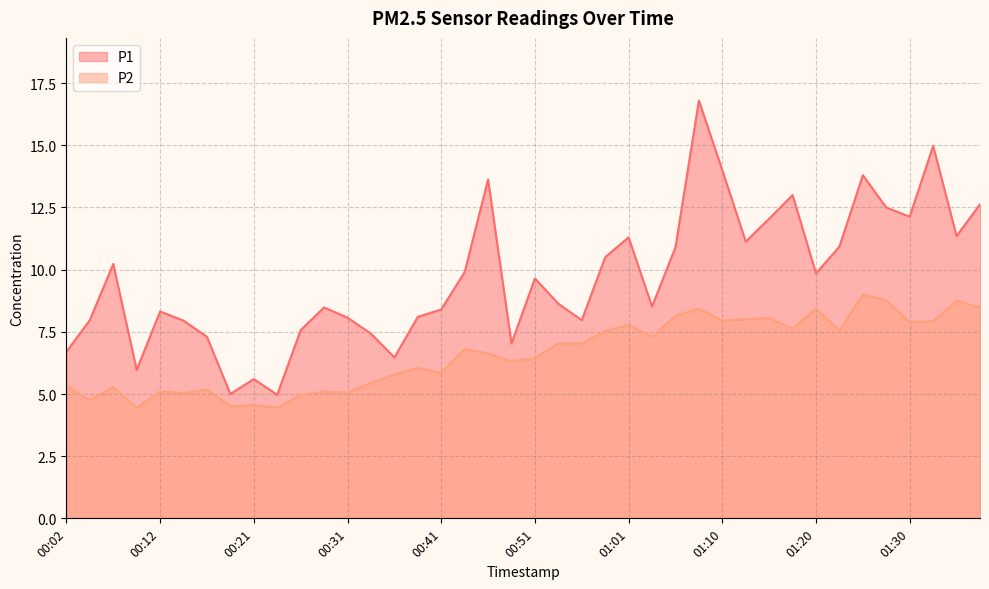

How many data points does each series have?

40